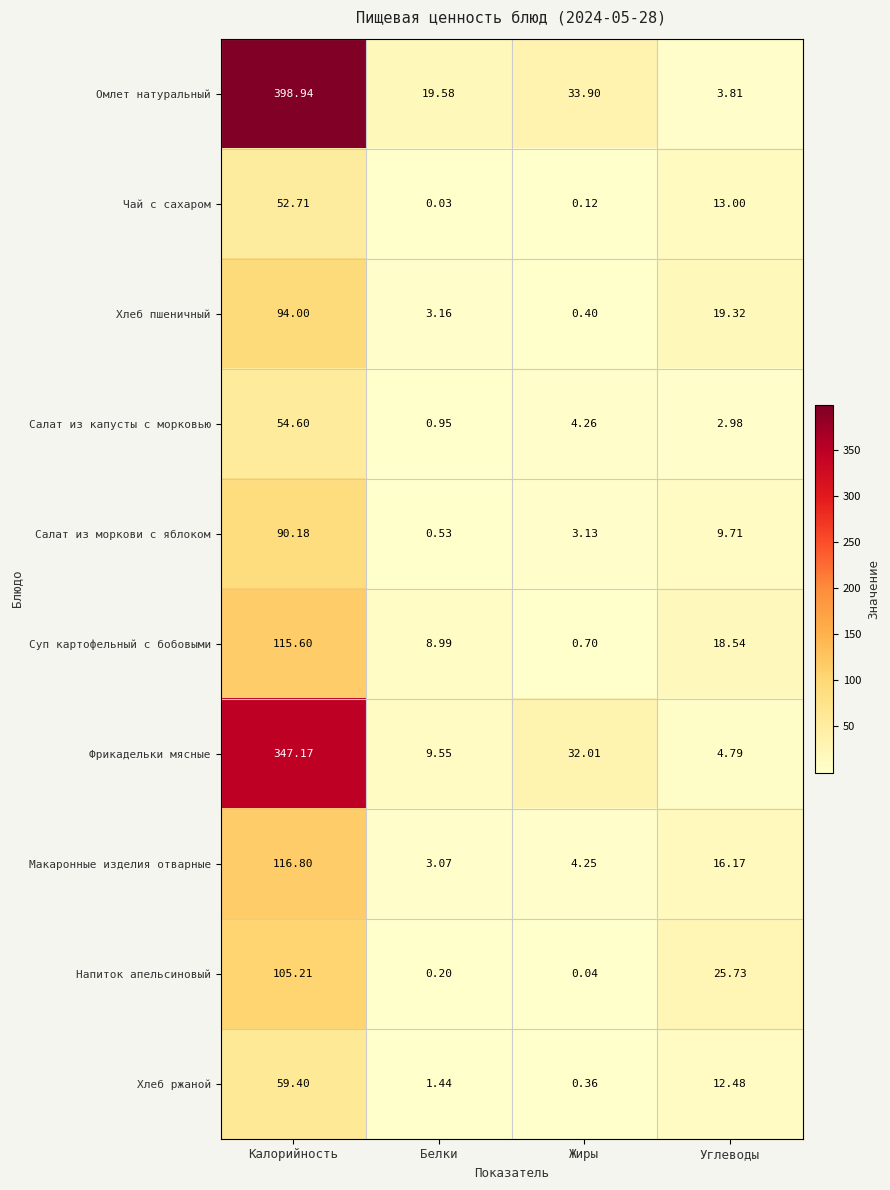

At which label is Суп картофельный с бобовыми closest to 58?

Углеводы